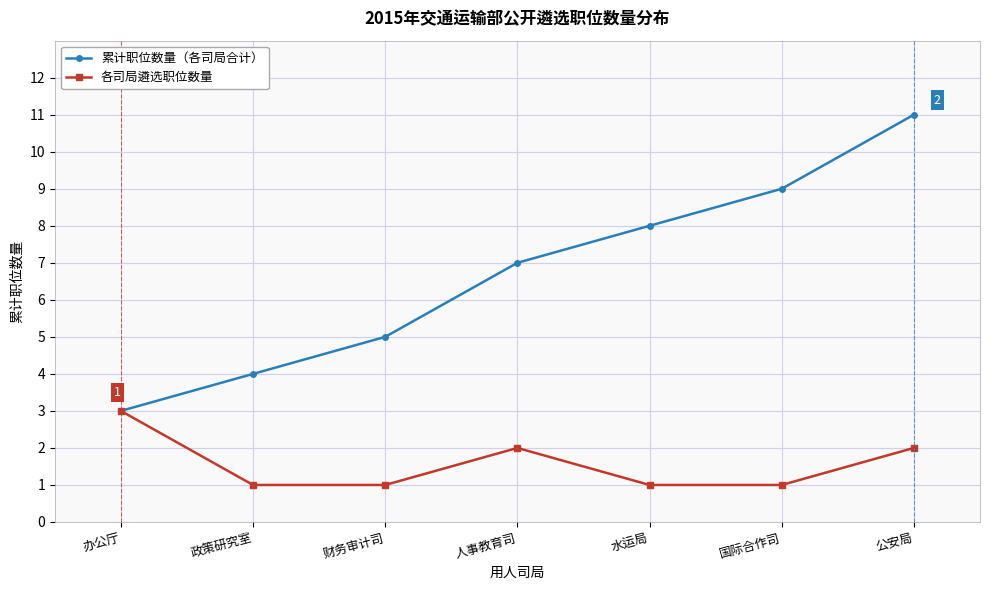

What is the label of the 1st point from the right?

公安局